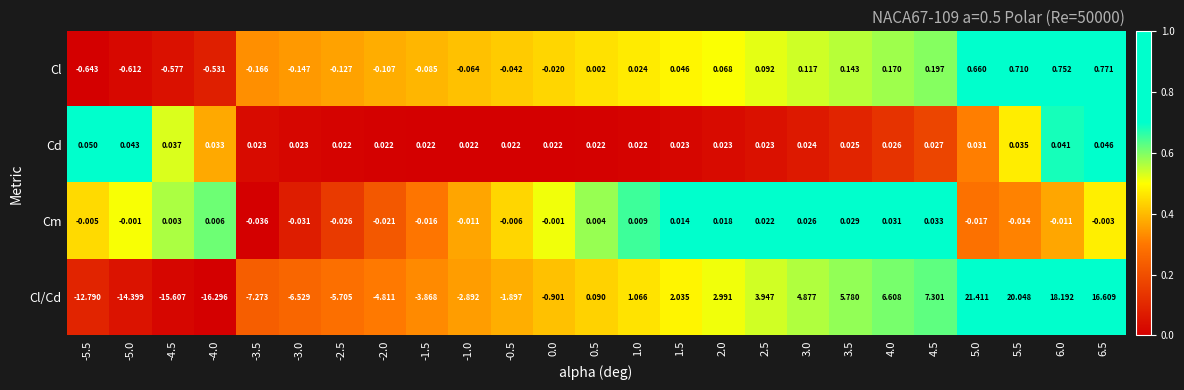

Count the number of categories in the chart.

25